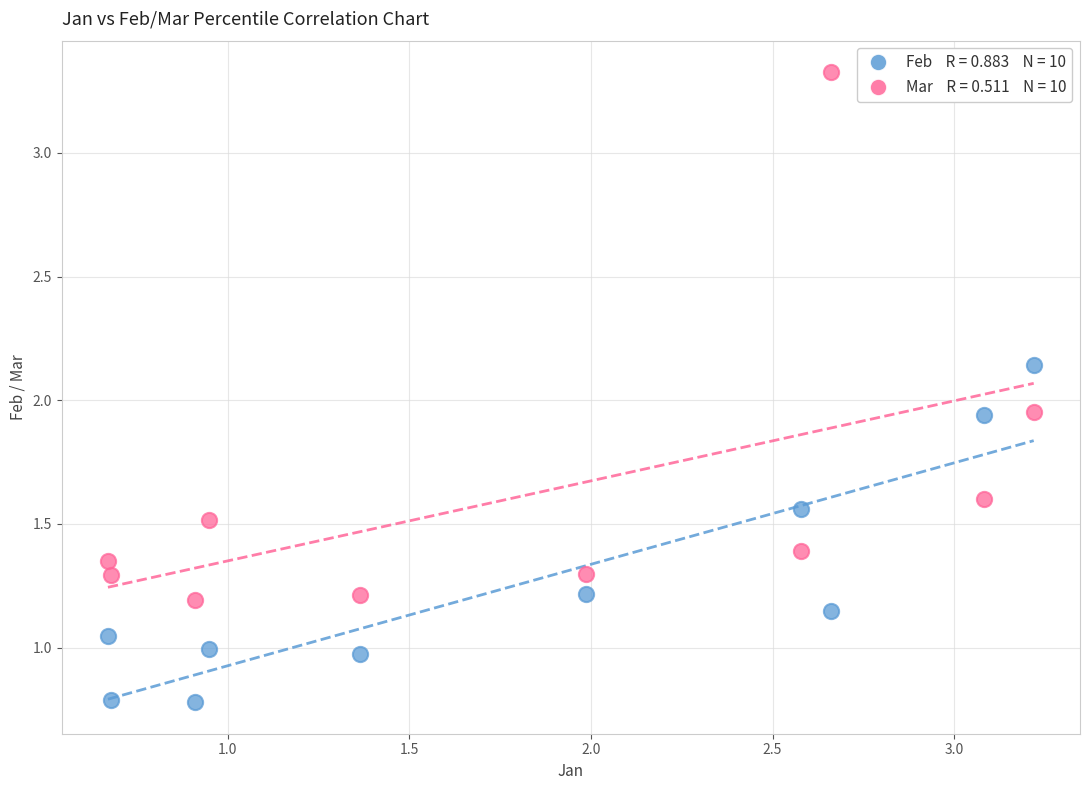

Across all data points, what is the range of X values (max minus min)?

2.5